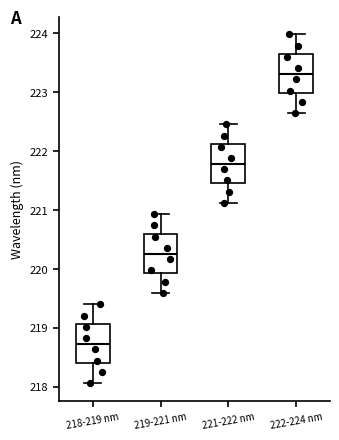

Reading left to right, transcribe this box plot: for each box, give where its median line is, the range the box spans, and where its two whiskers end, as read against the y-axis. The values are not printed on the chart, so give them approximately, as read against the axis.

218-219 nm: median 218.7, box 218.4 to 219.1, whiskers 218.1 to 219.4
219-221 nm: median 220.3, box 219.9 to 220.6, whiskers 219.6 to 220.9
221-222 nm: median 221.8, box 221.5 to 222.1, whiskers 221.1 to 222.5
222-224 nm: median 223.3, box 223.0 to 223.6, whiskers 222.6 to 224.0